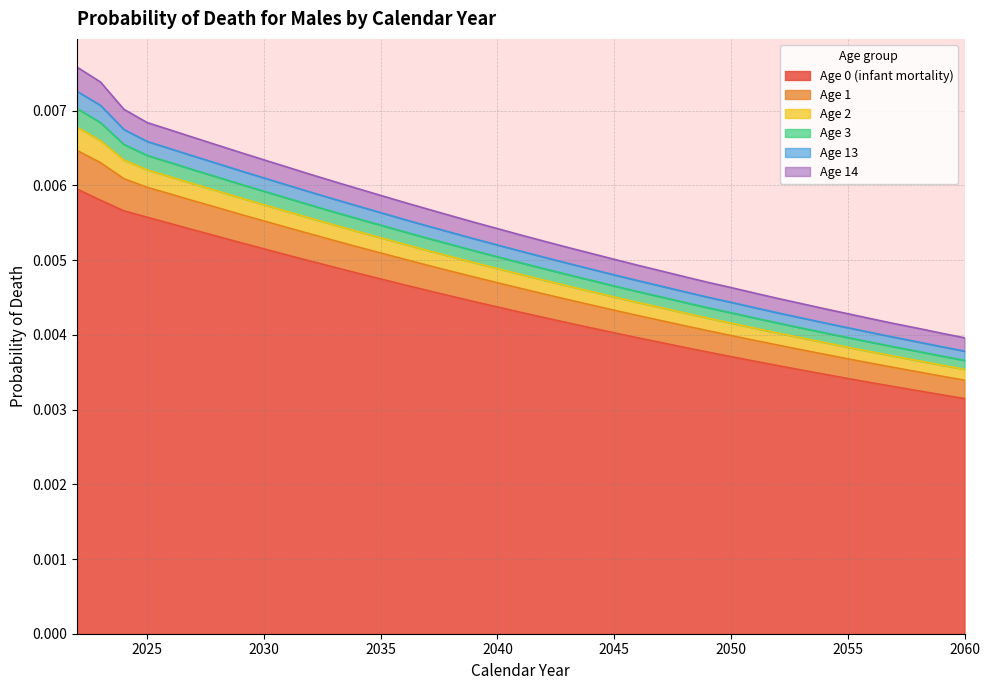

True or false: Age 0 (infant mortality) has a value of 0.0 at 2024.

True